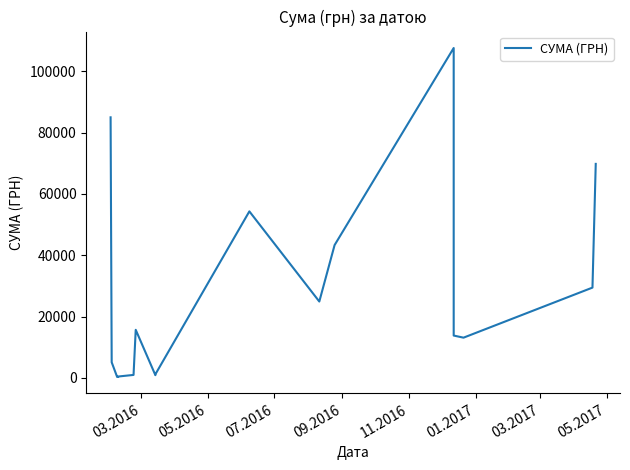

Reading left to right, list all the values displayed in this chart.

85026.0	5060.1	271.4	300.0	417.0	937.8	15664.3	852.6	1152.5	54324.4	24897.0	43325.5	107657.1	22122.9	13788.0	13100.0	29440.0	69829.0